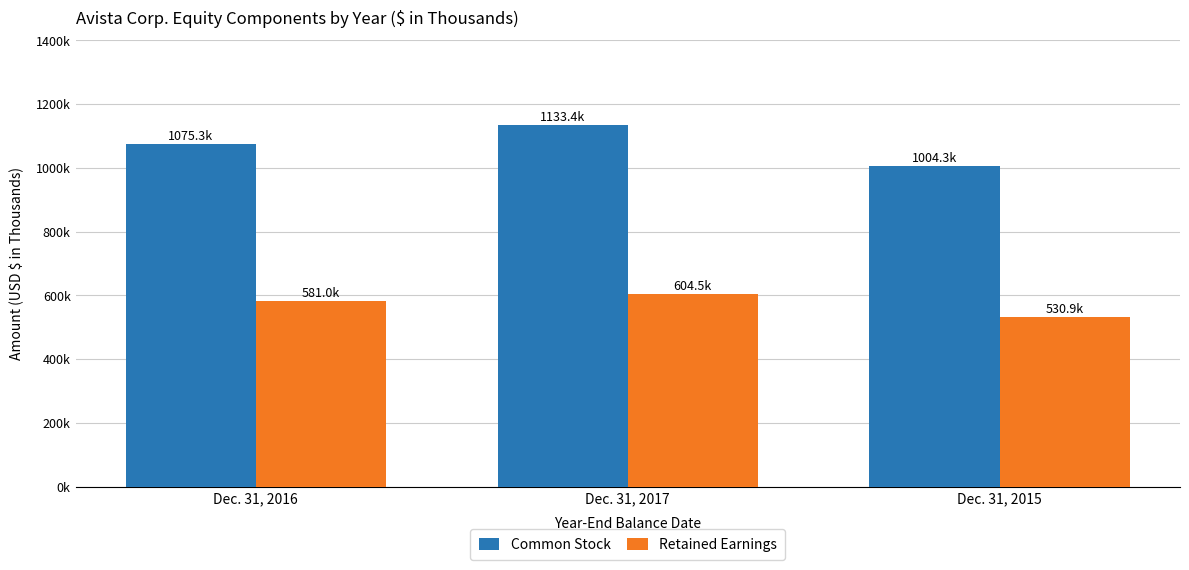

What is the label of the 1st bar from the left?

Dec. 31, 2016